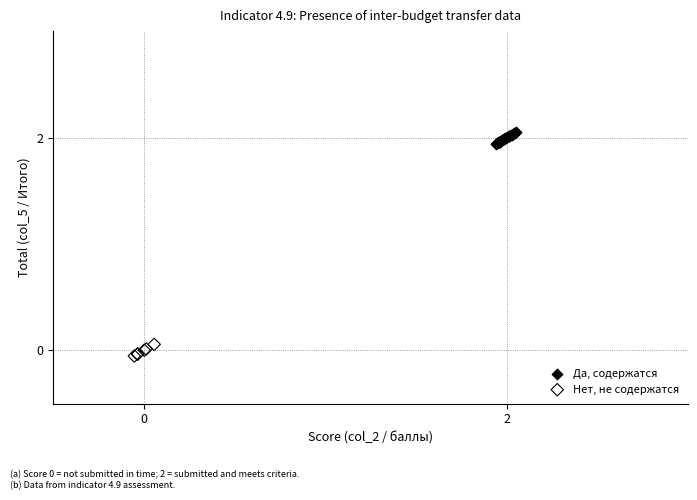

Which series reaches the maximum Y coordinate?

Да, содержатся